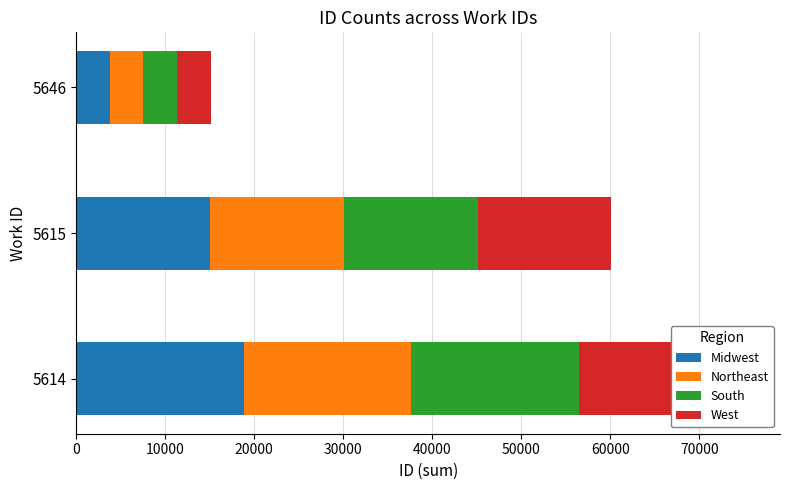

Between 10000 and 20000, which series saw the biggest shift?

Midwest